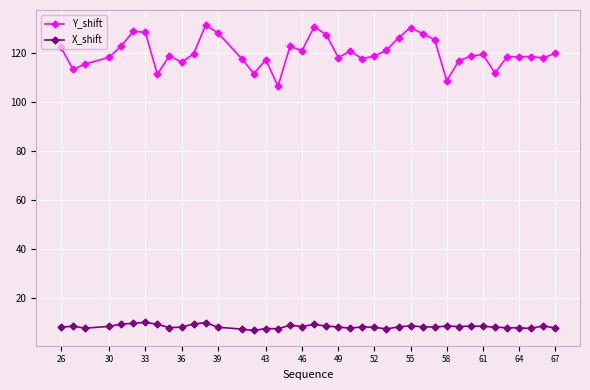

Rank the series by their maximum value, from lowest to highest.

X_shift, Y_shift